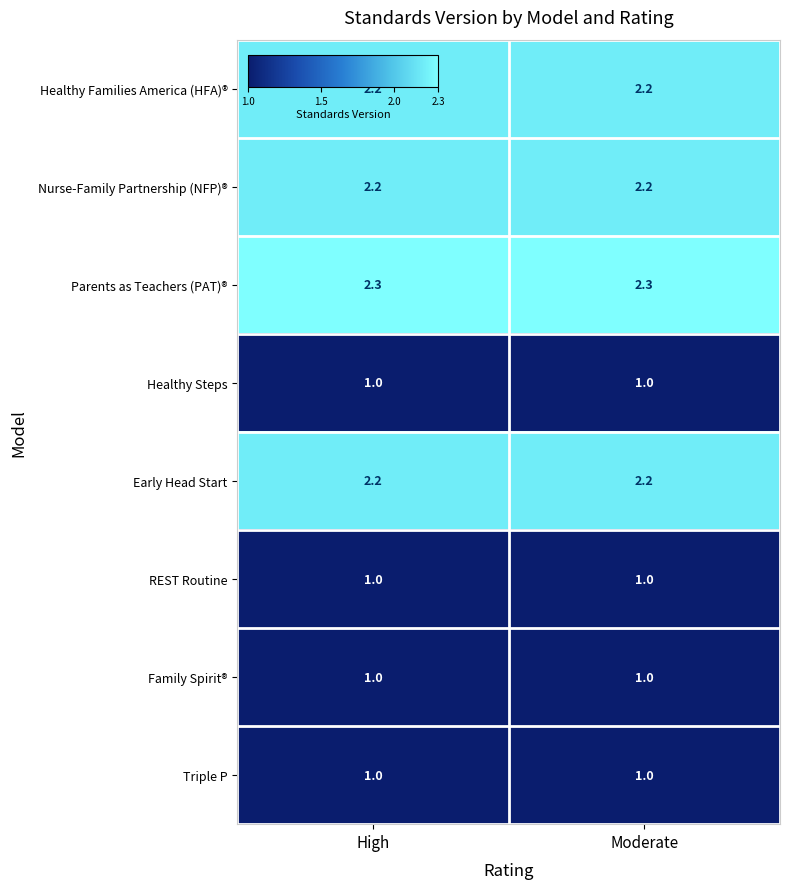

Which series has the largest total across all categories?

Parents as Teachers (PAT)®